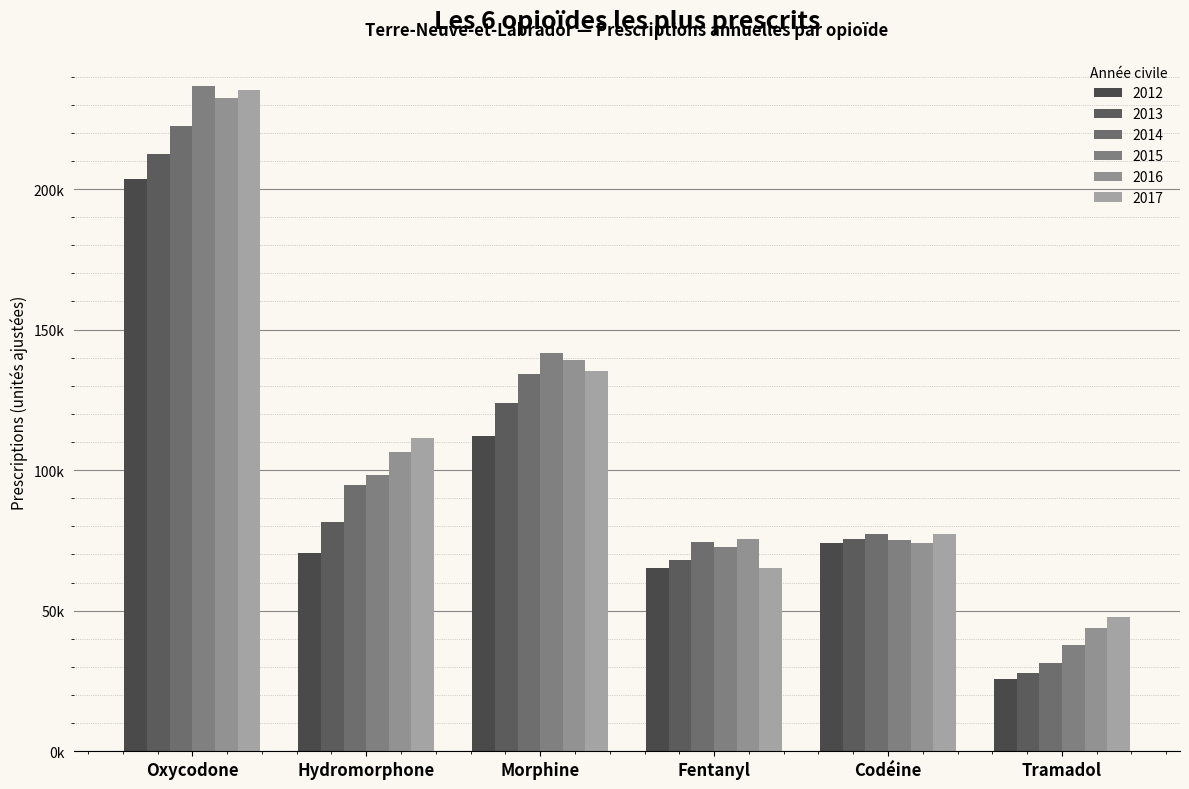

Are the bars horizontal?

No